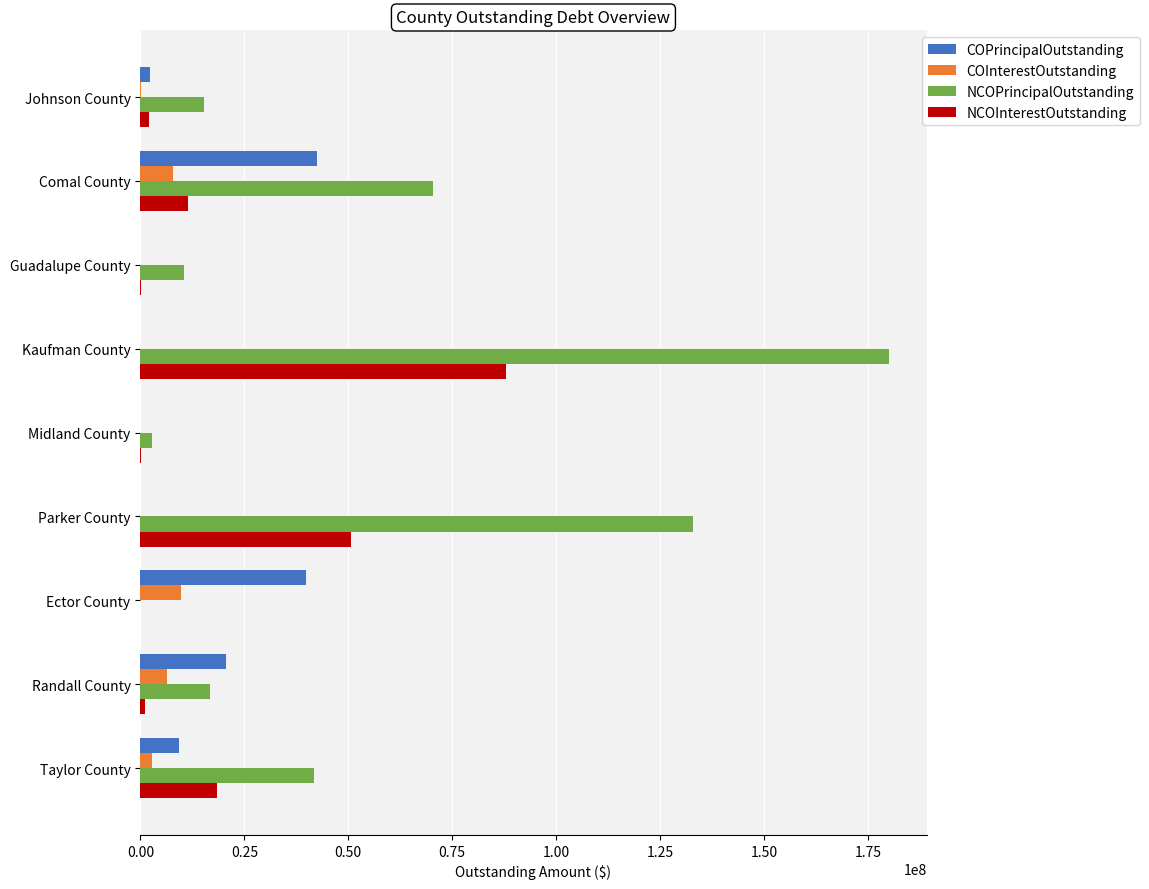

At which category is the sum across all series the highest?

Kaufman County